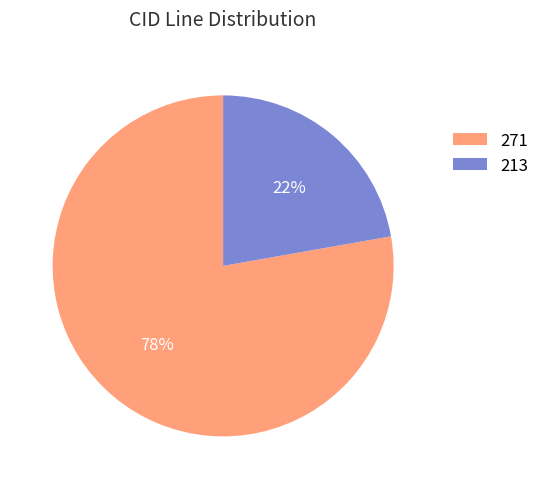

Does 271 account for over 50% of the chart?

Yes